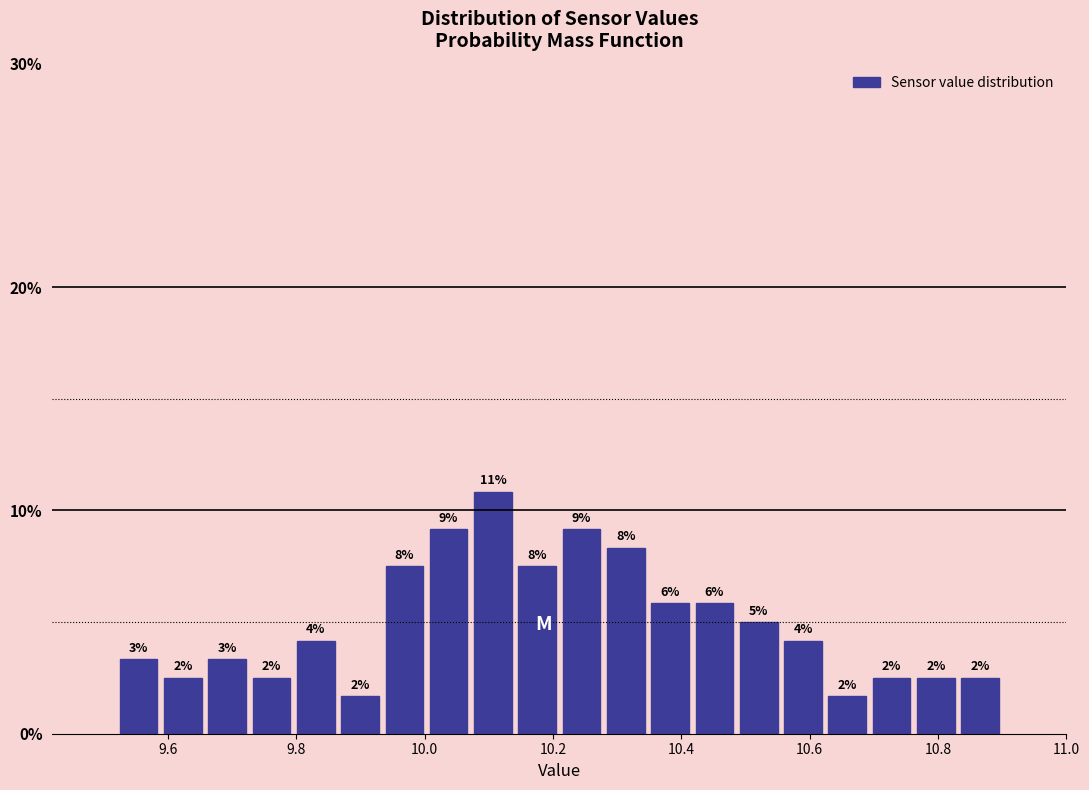

Read against the x-axis, roughly where is the centre of the tallest bar?

10.10